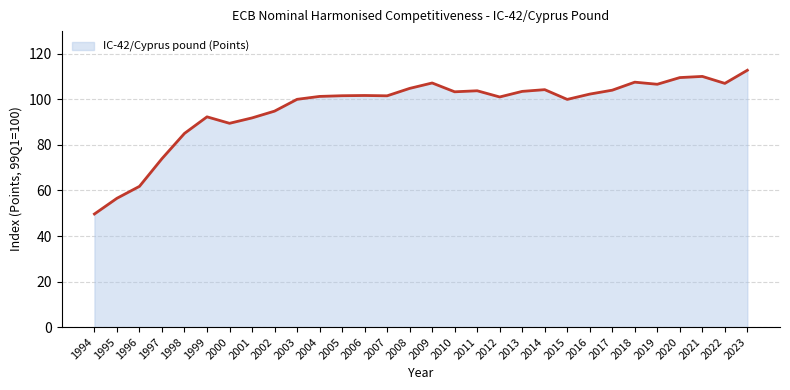

The chart shows a value of 160.2 at 1999. True or false?

False